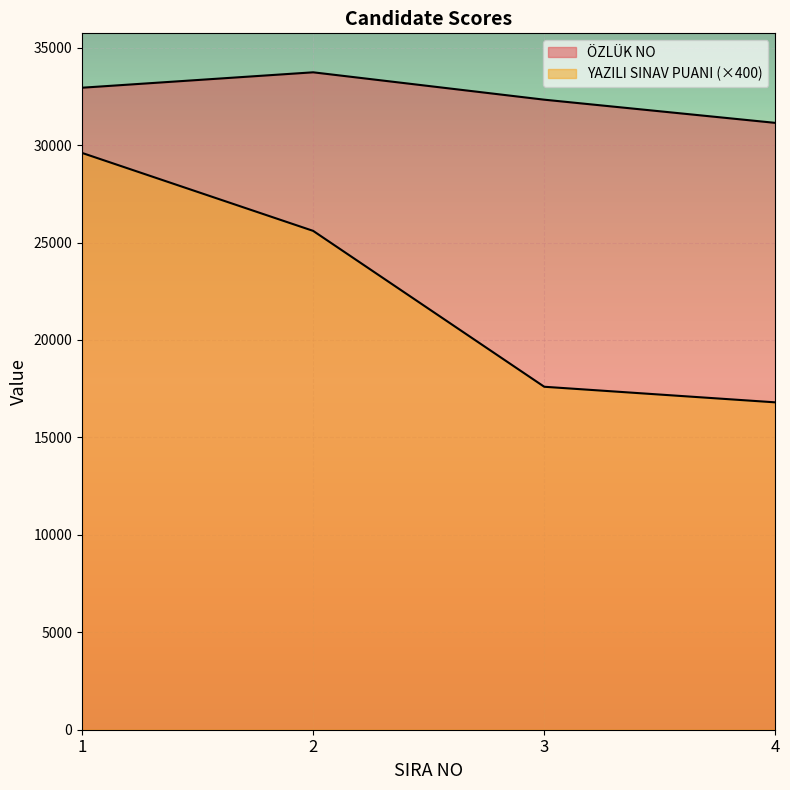

Which series has the widest spread of values?

YAZILI SINAV PUANI